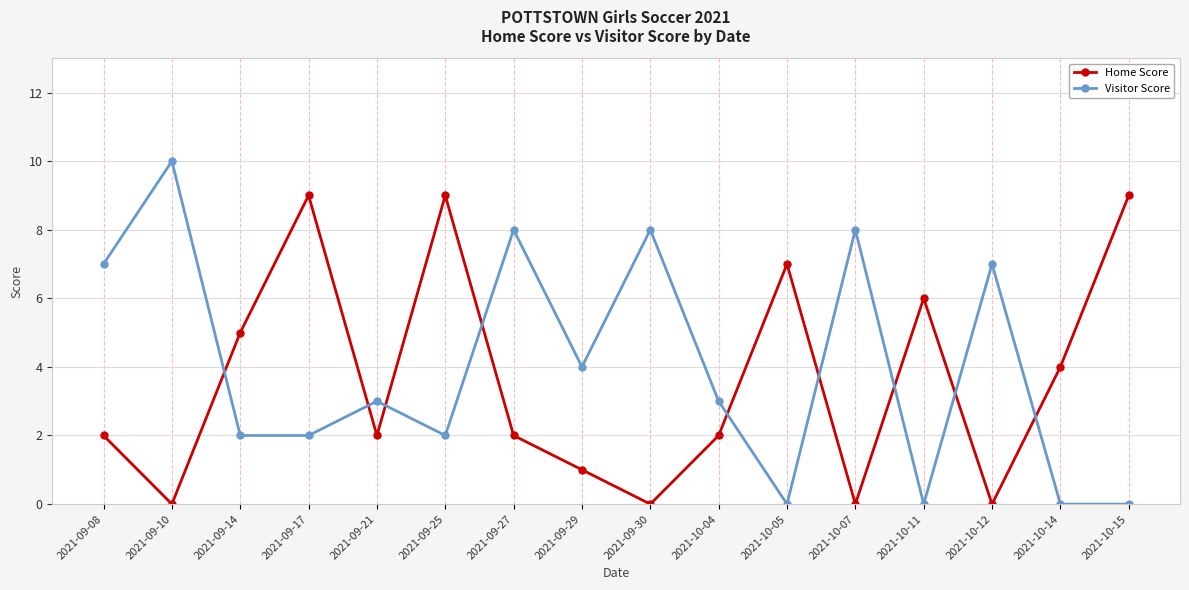

What position from the right is 2021-10-15?

1